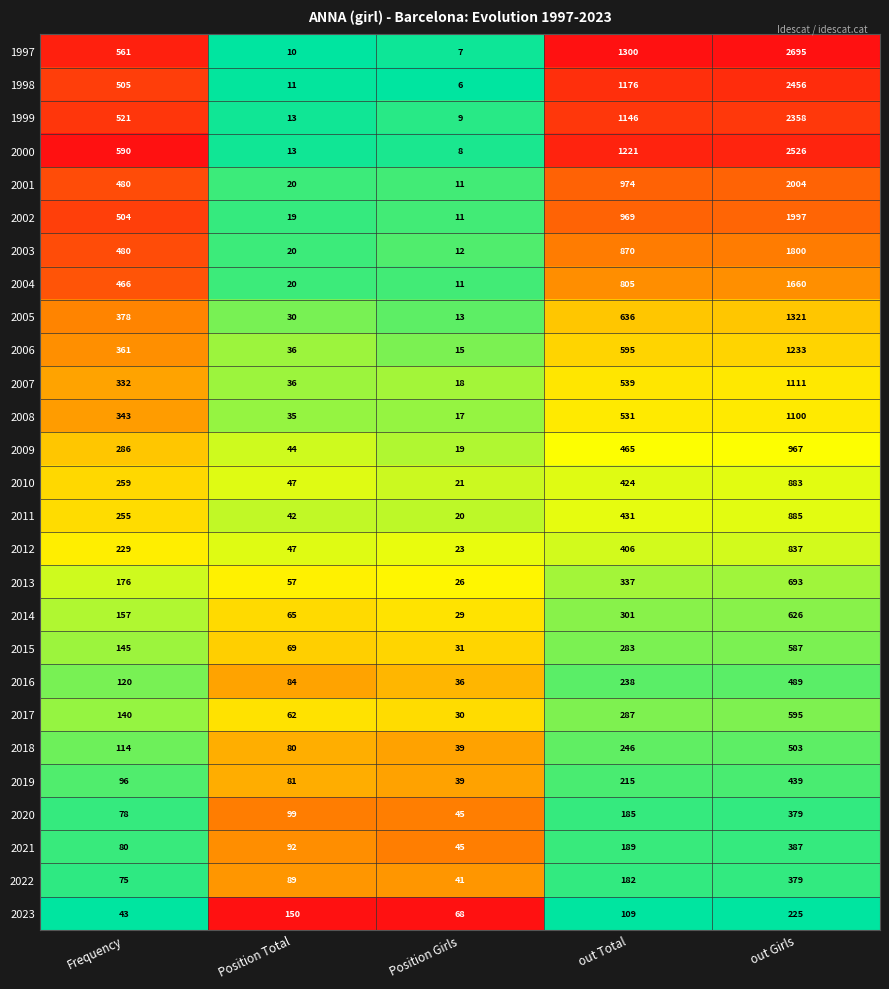

What is the approximate value of 2009 at out Total, to the nearest 100?

500